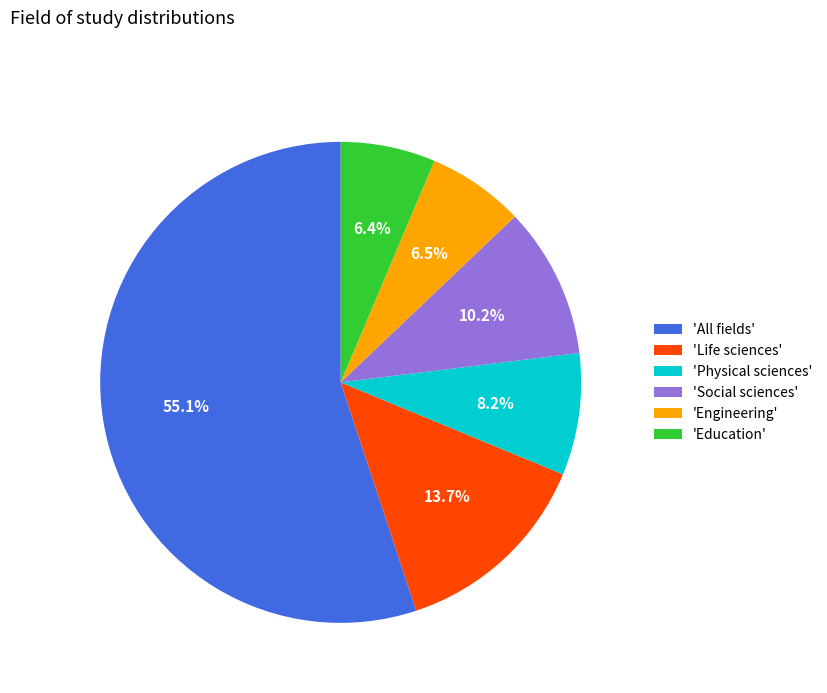

What is the ratio of the value at 'Life sciences' to the value at 'Physical sciences'?

1.7